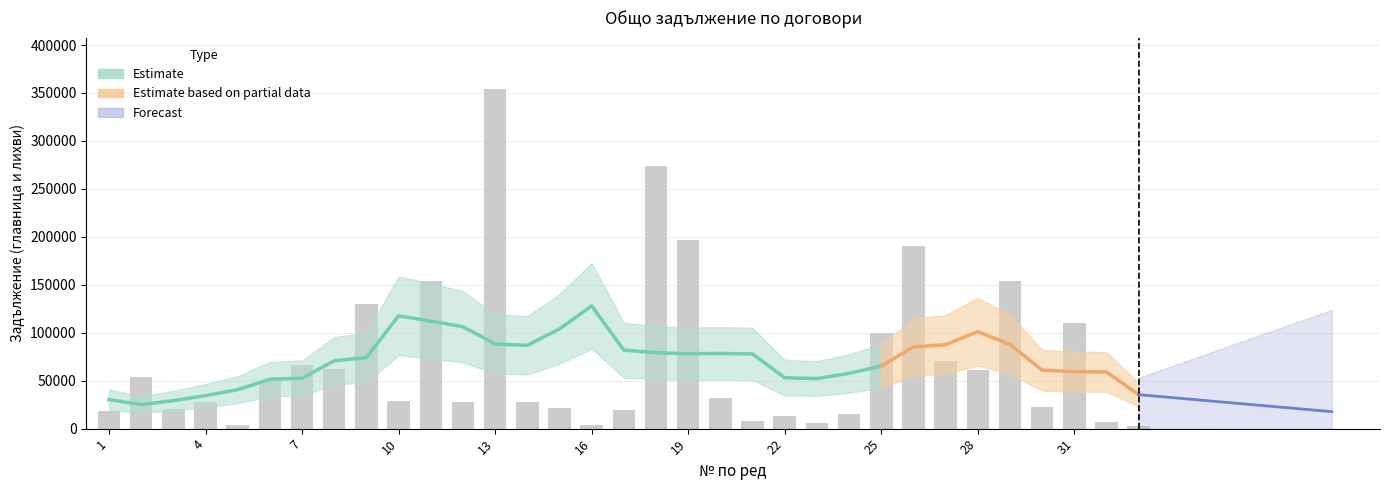

What is the sum of all values?

2332257.8